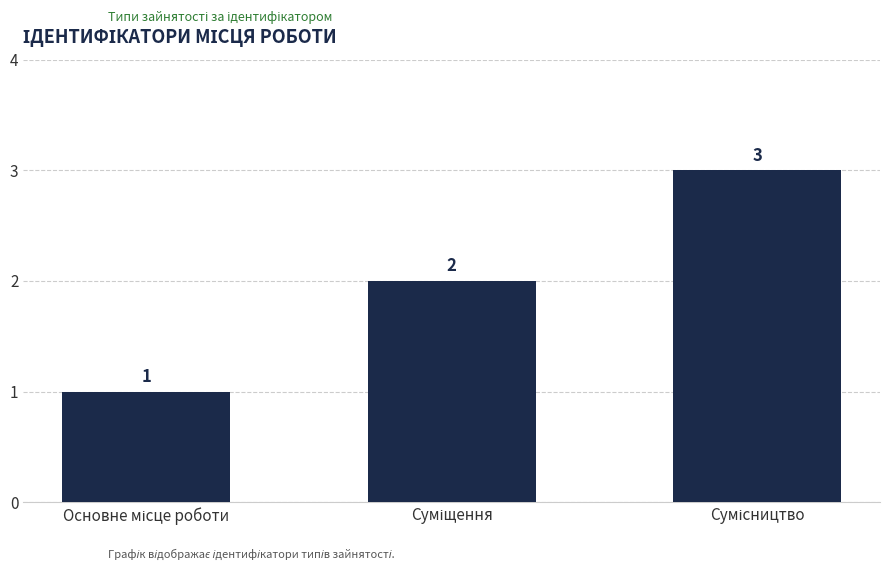

Does the chart contain any negative values?

No